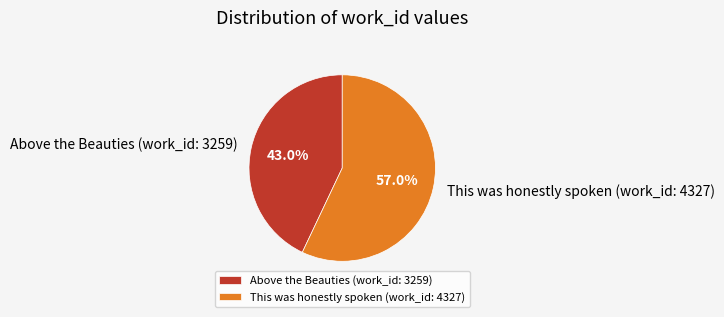

Which has a higher value, Above the Beauties (work_id: 3259) or This was honestly spoken (work_id: 4327)?

This was honestly spoken (work_id: 4327)